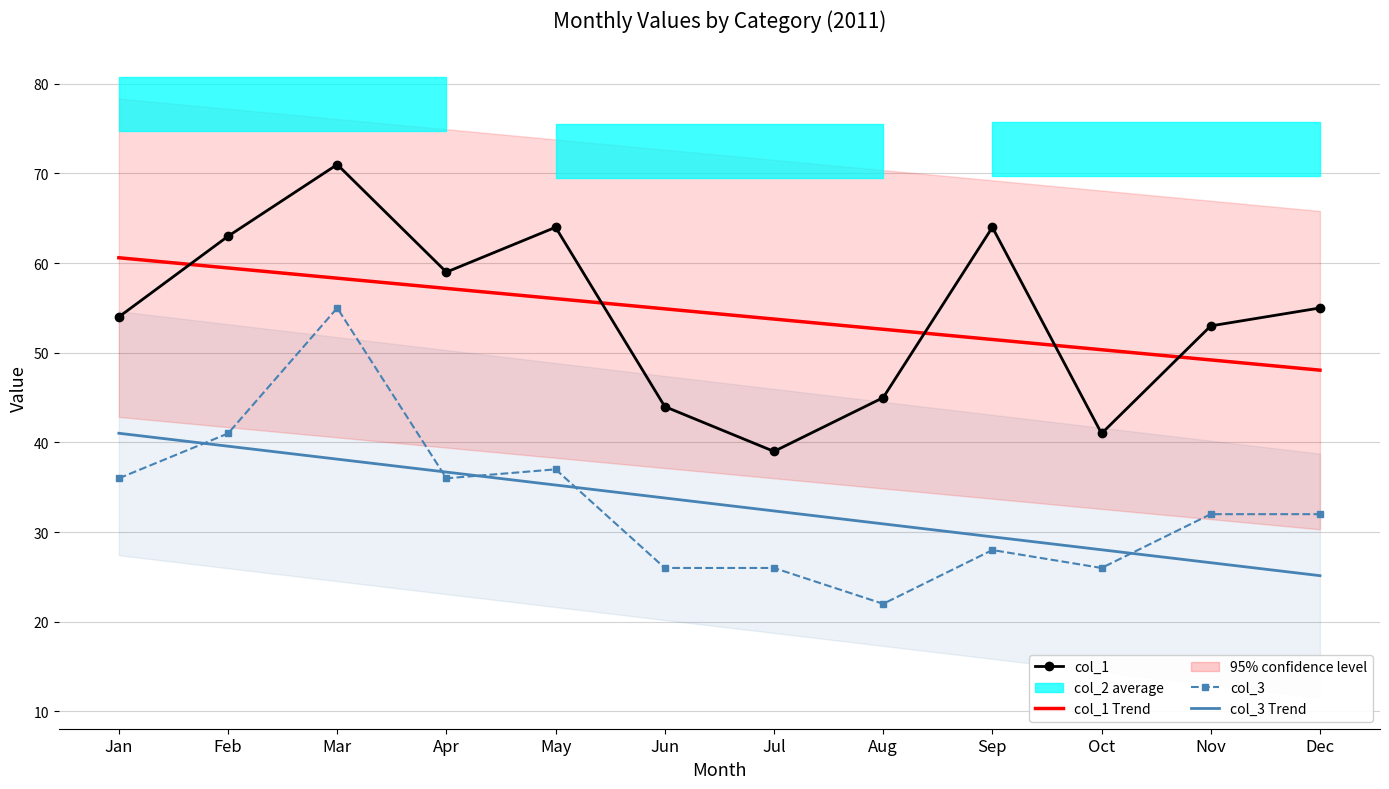

List the labels in order of col_1 Trend value, largest first.

Jan, Feb, Mar, Apr, May, Jun, Jul, Aug, Sep, Oct, Nov, Dec